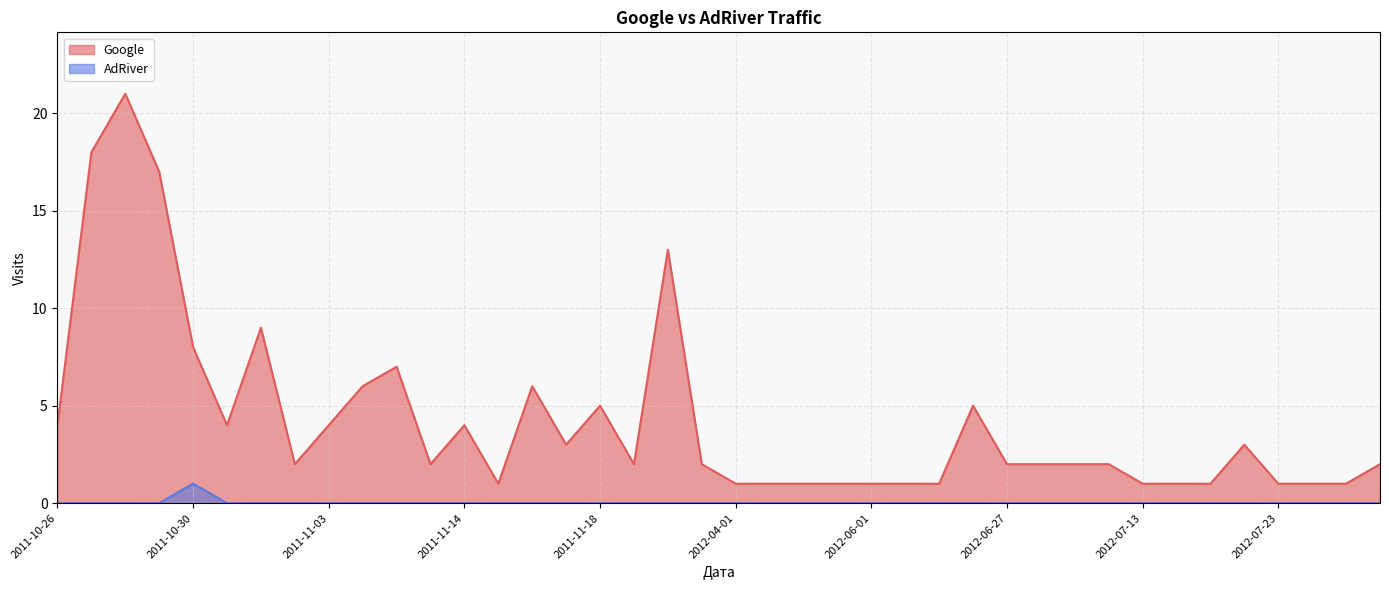

True or false: Google and AdRiver cross at least once.

False